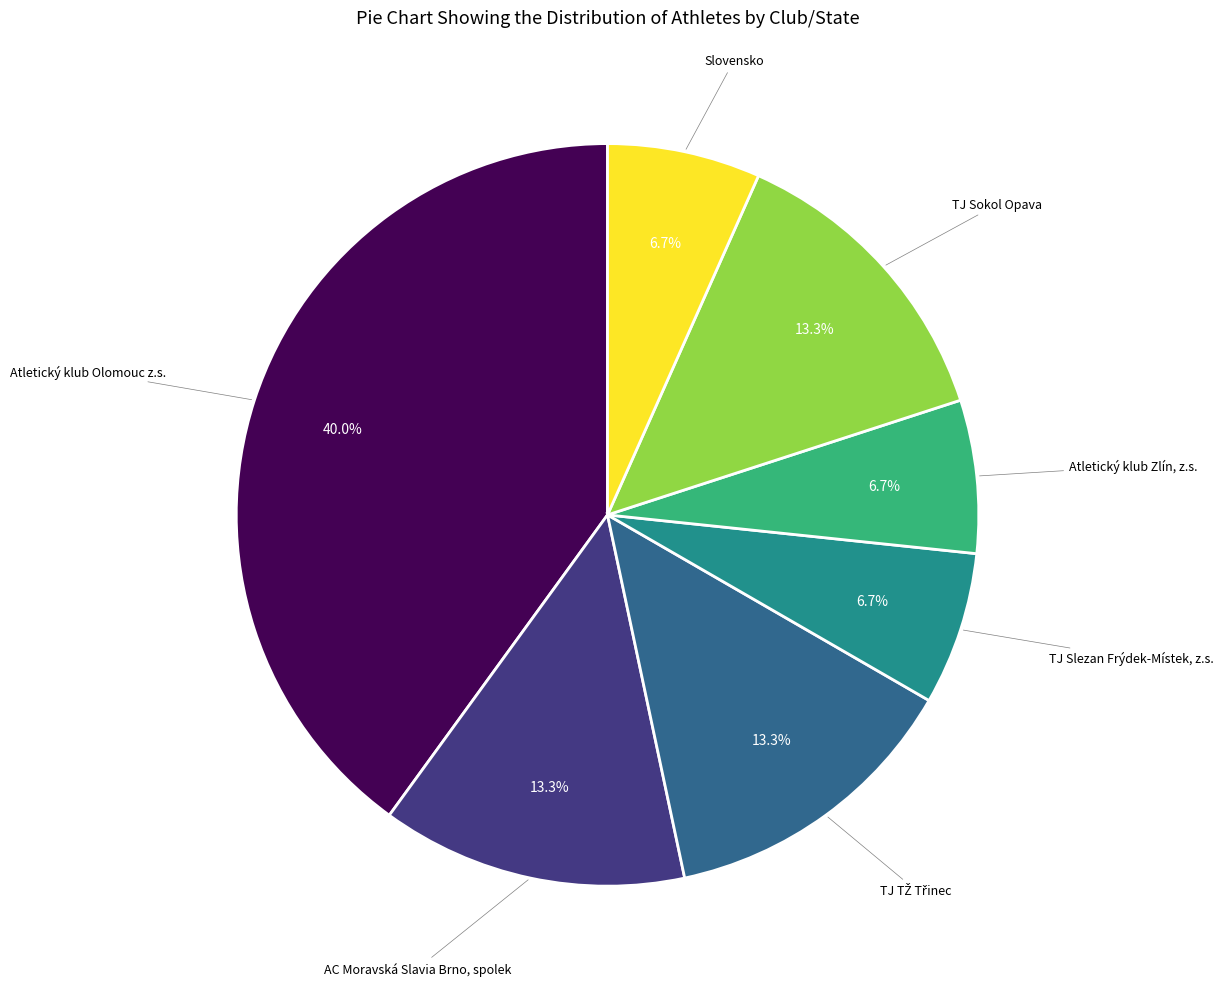

Is there any slice that represents more than half of the pie?

No